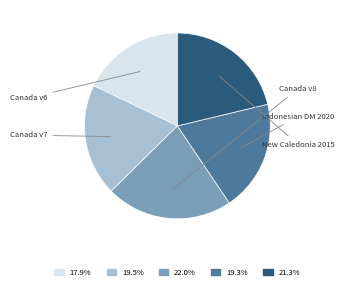

Is there a majority slice in this chart?

No